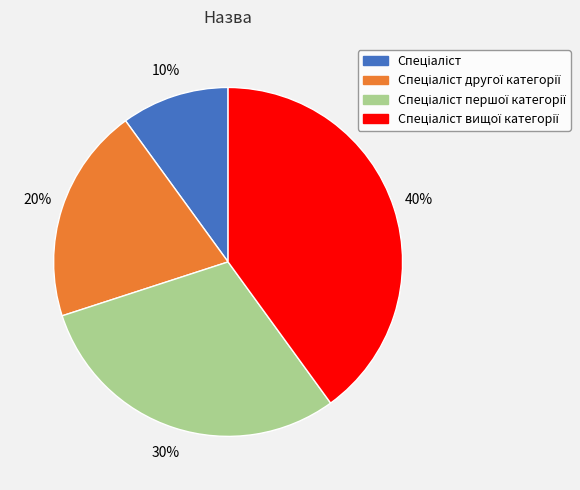

Is there a majority slice in this chart?

No